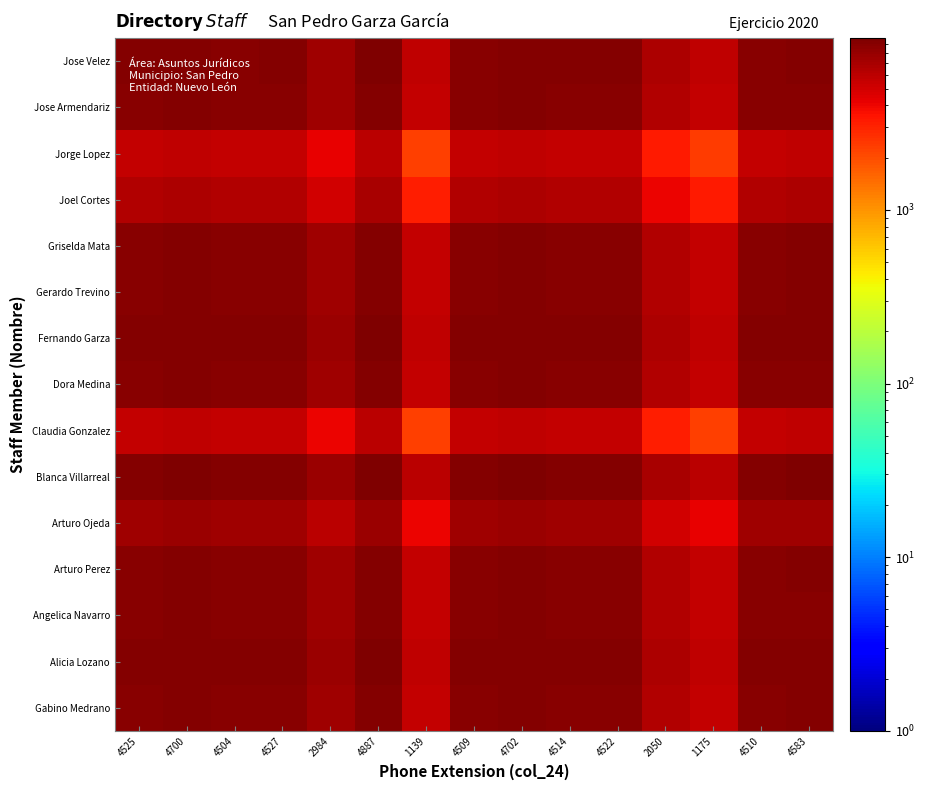

At how many categories does at least one series exceed 3294?

15